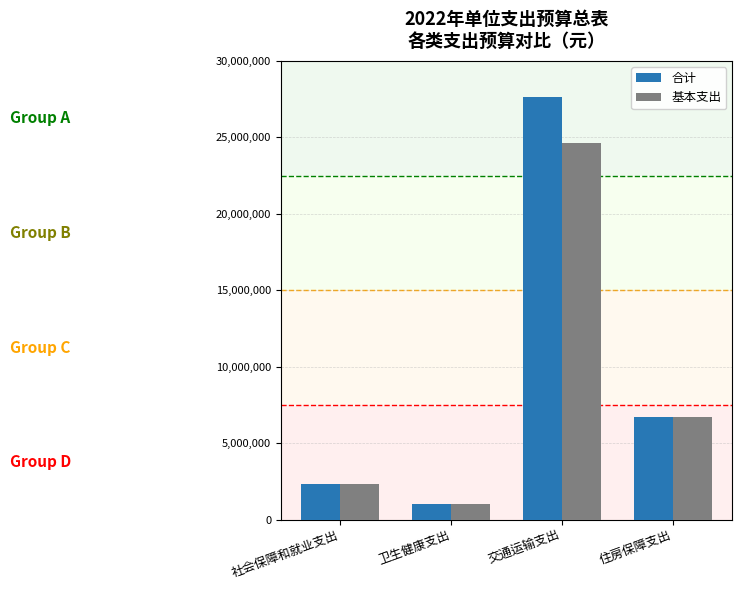

What is the difference between the maximum and minimum values in the 合计 series?

26585700